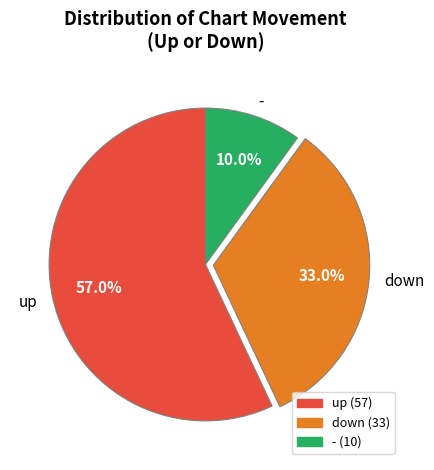

Is there a majority slice in this chart?

Yes